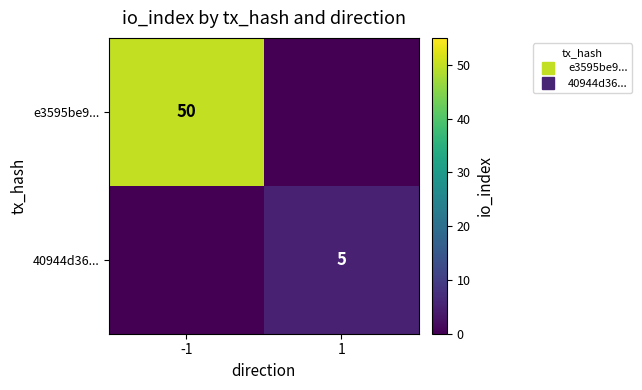

Rank the series by their average value, from highest to lowest.

e3595be9..., 40944d36...